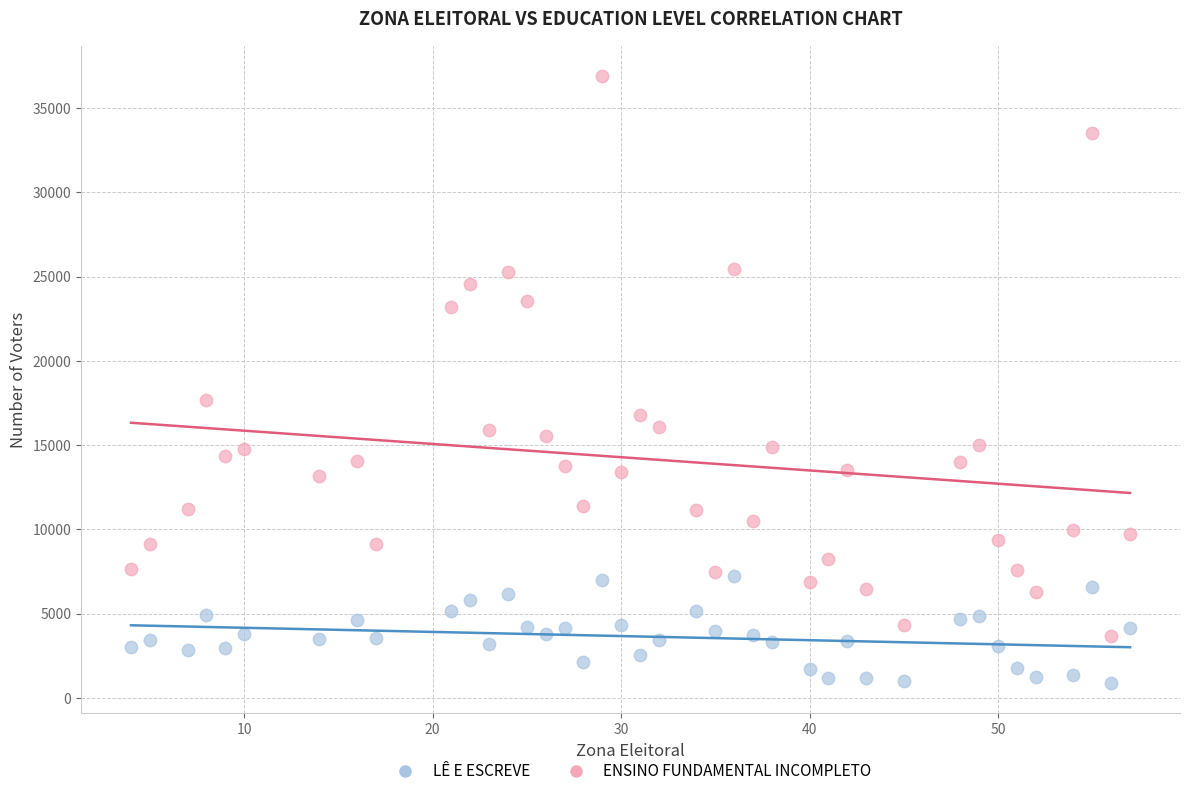

What is the X range (max minus min) for the scatter plot?

53